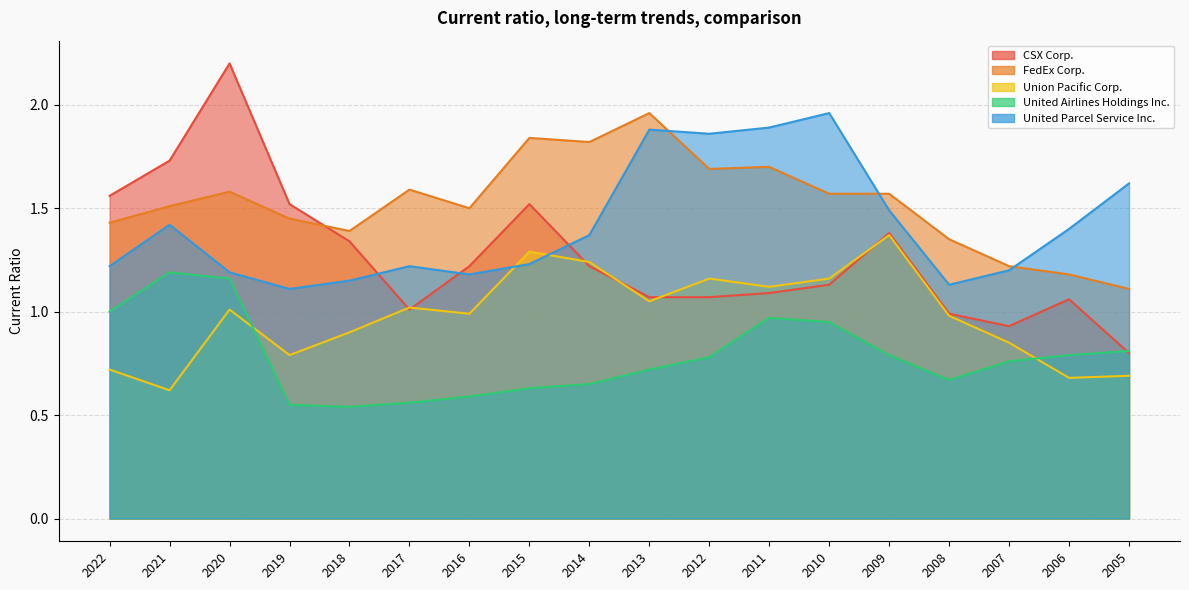

Reading left to right, what are all the values shown in this chart?

CSX Corp.: 1.6	1.7	2.2	1.5	1.3	1.0	1.2	1.5	1.2	1.1	1.1	1.1	1.1	1.4	1.0	0.9	1.1	0.8
FedEx Corp.: 1.4	1.5	1.6	1.4	1.4	1.6	1.5	1.8	1.8	2.0	1.7	1.7	1.6	1.6	1.4	1.2	1.2	1.1
Union Pacific Corp.: 0.7	0.6	1.0	0.8	0.9	1.0	1.0	1.3	1.2	1.1	1.2	1.1	1.2	1.4	1.0	0.8	0.7	0.7
United Airlines Holdings Inc.: 1.0	1.2	1.2	0.6	0.5	0.6	0.6	0.6	0.7	0.7	0.8	1.0	0.9	0.8	0.7	0.8	0.8	0.8
United Parcel Service Inc.: 1.2	1.4	1.2	1.1	1.1	1.2	1.2	1.2	1.4	1.9	1.9	1.9	2.0	1.5	1.1	1.2	1.4	1.6